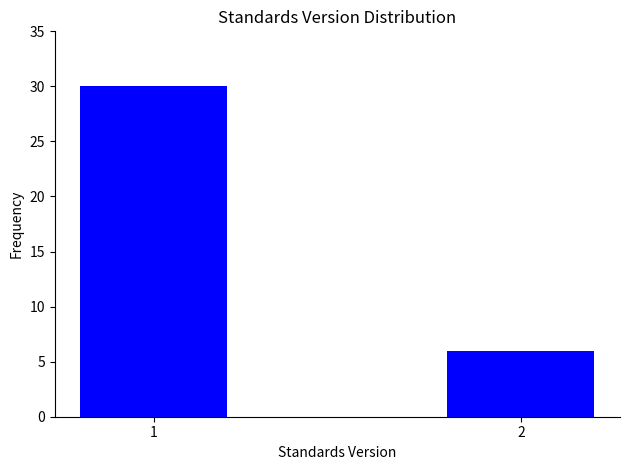

Reading left to right, transcribe all the data shown in this chart.

1=30	2=6